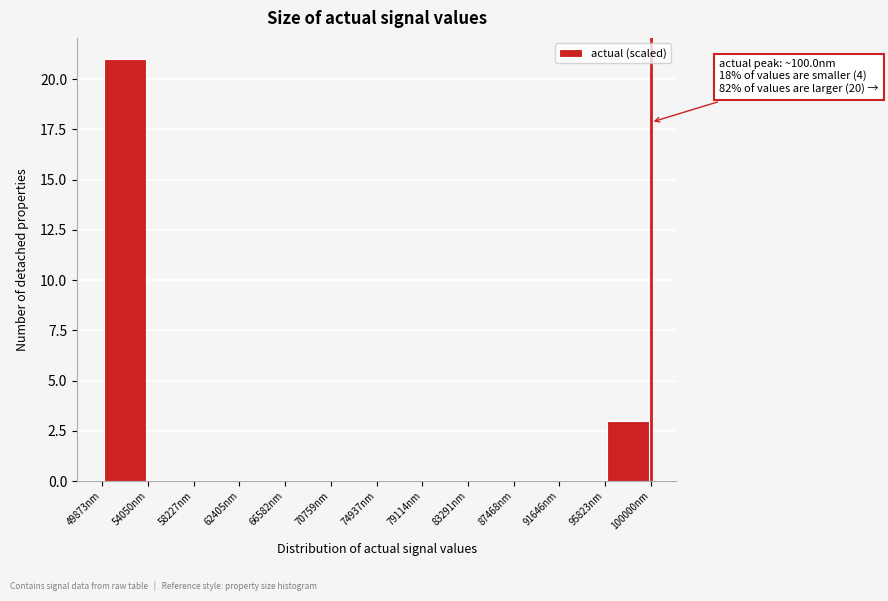

Which range on the x-axis has the tallest bar?

50000 to 54000